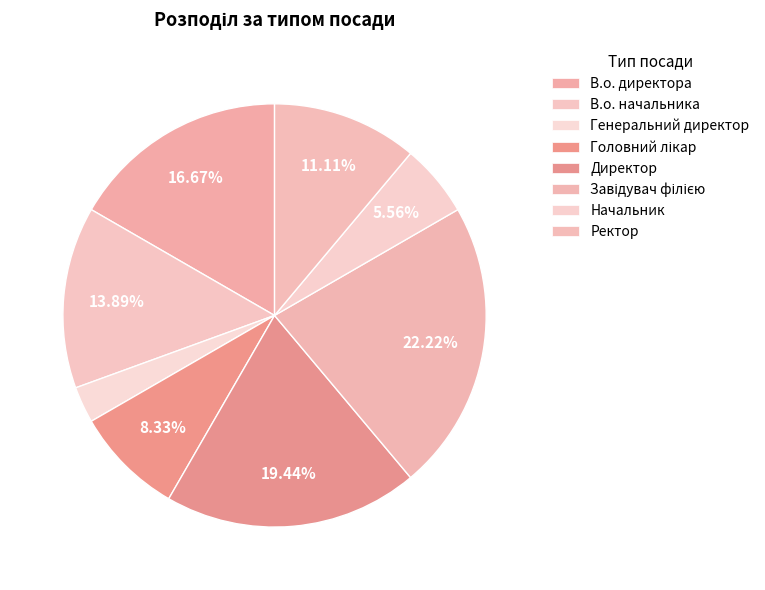

Approximately how many times larger is the value at Завідувач філією compared to В.о. начальника?

1.6